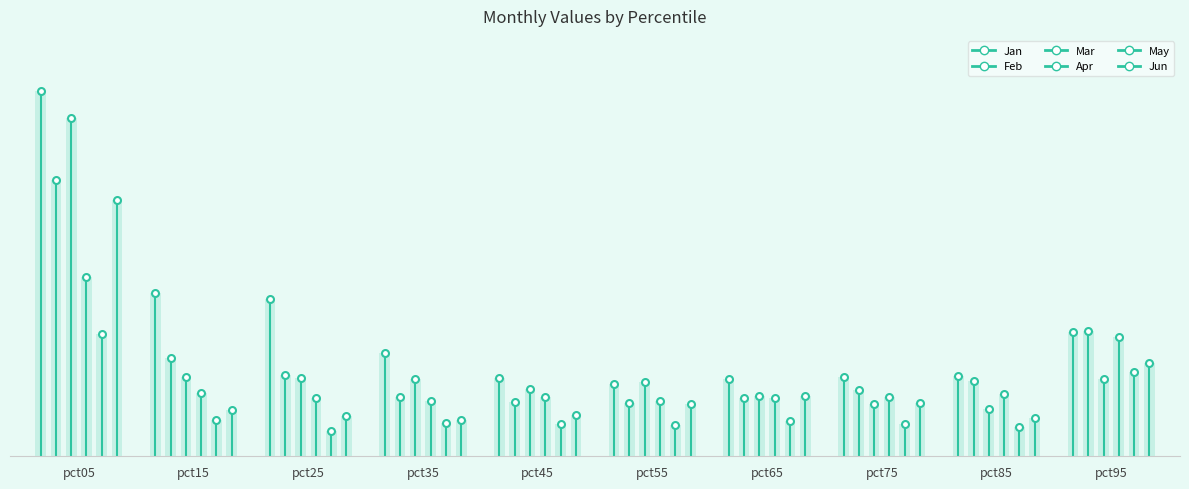

How many values in the Mar series exceed 2?

1